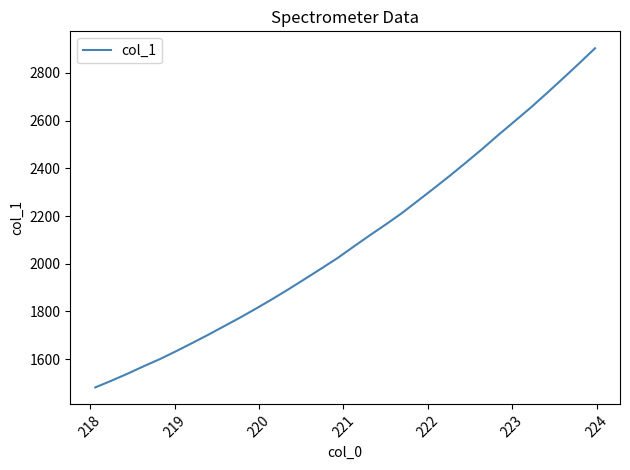

What is the difference between the maximum and minimum values?

1422.5